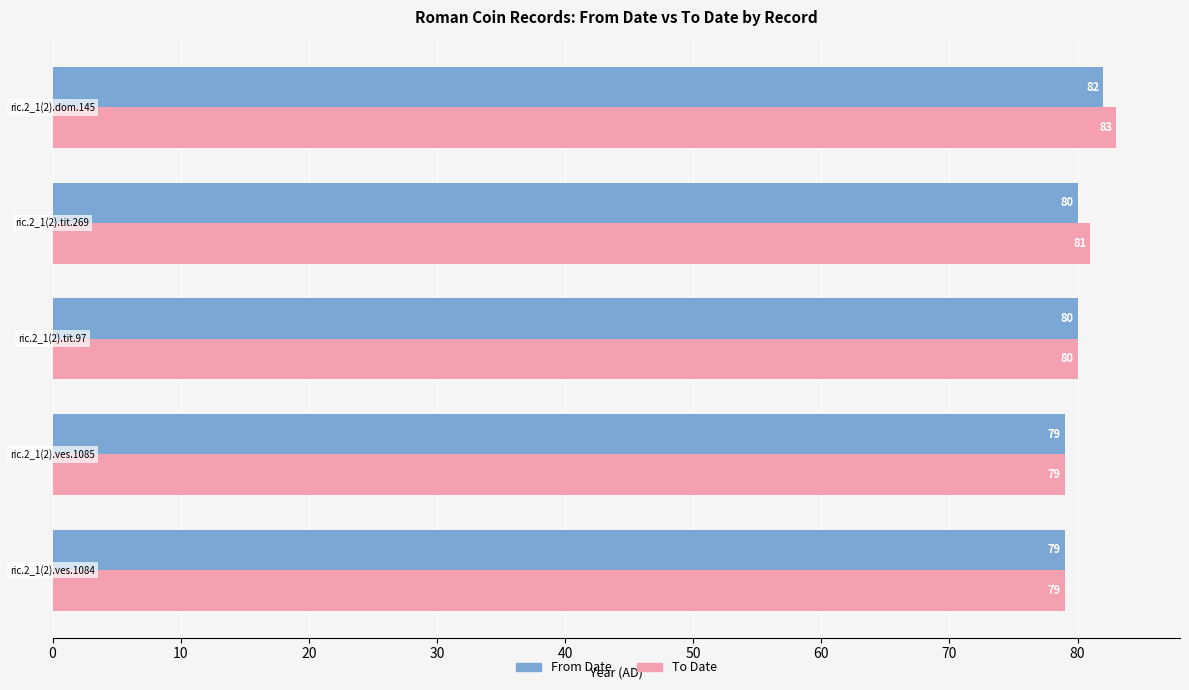

What is the difference between the maximum and second lowest values in the To Date series?

4